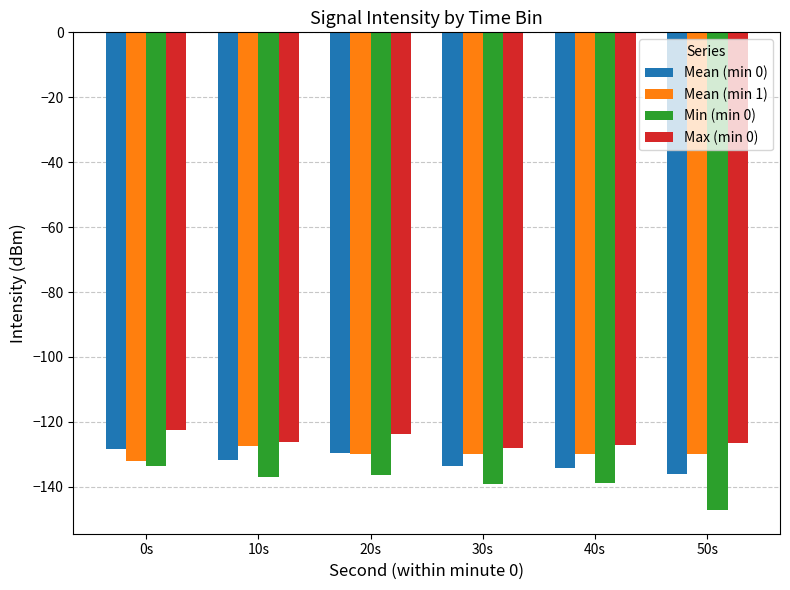

How many data points in Mean (min 0) are less than -131?

4